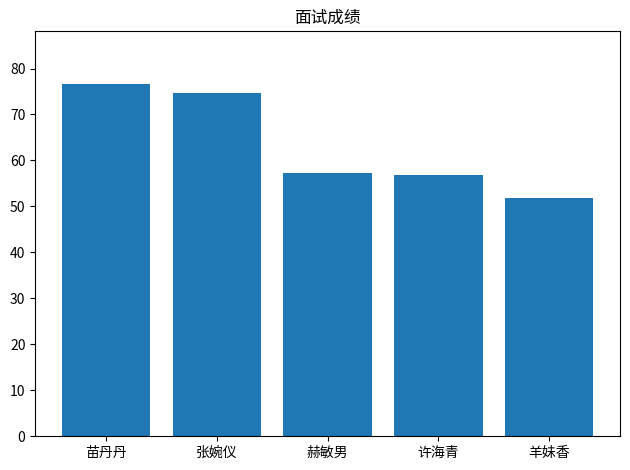

At which label is the value closest to 64?

赫敏男